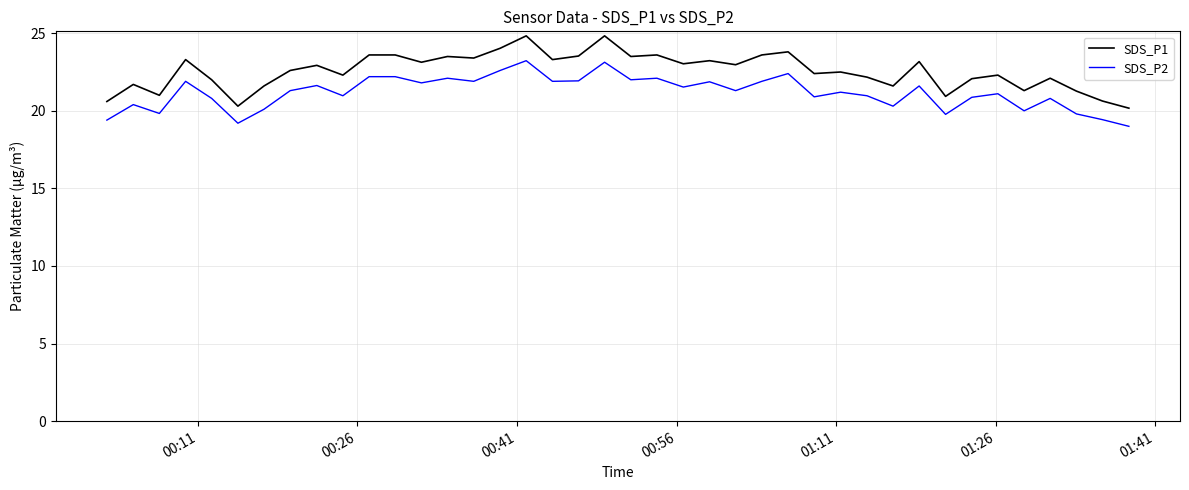

What is the sum of all SDS_P2 values?

847.4